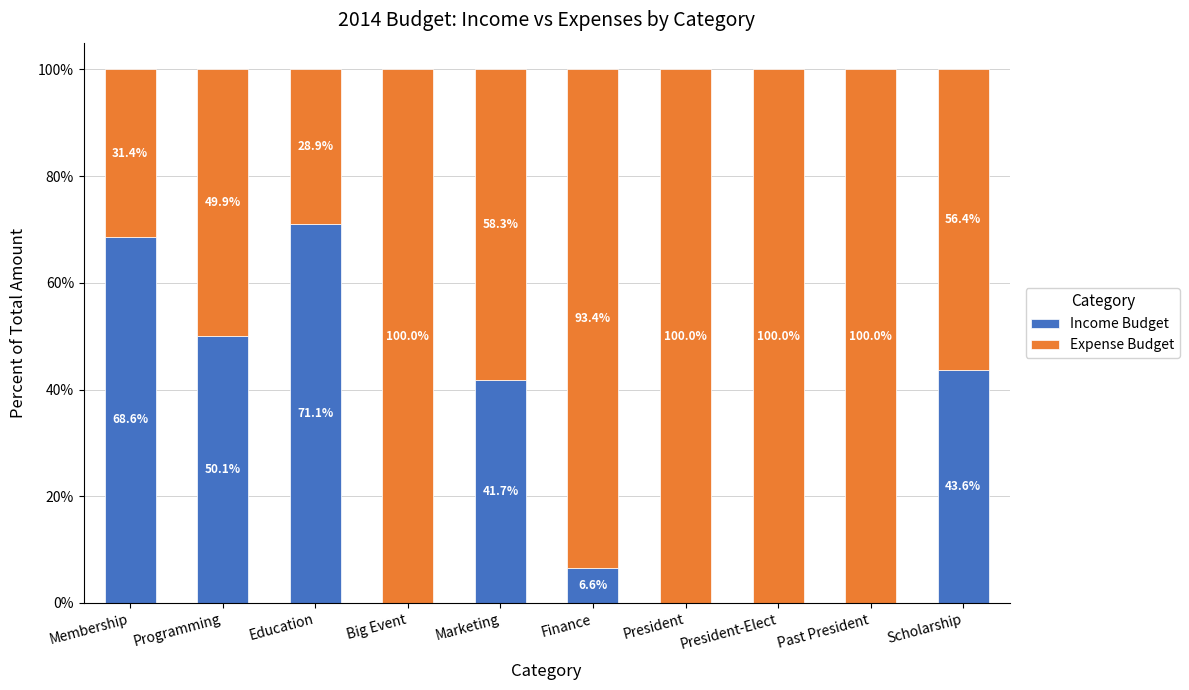

Which category has the highest value in the Income Budget series?

Education